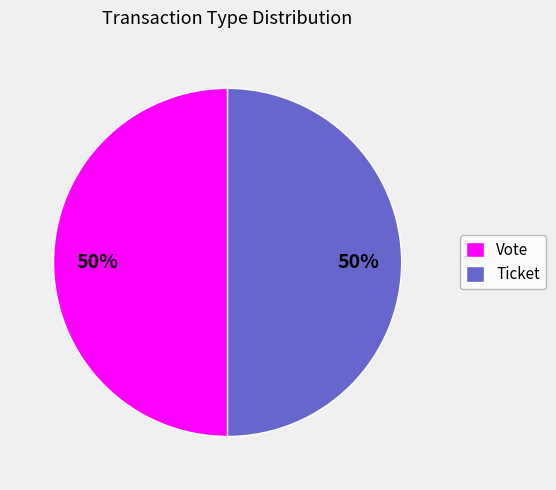

Is the sum of Ticket and Vote greater than half?

Yes